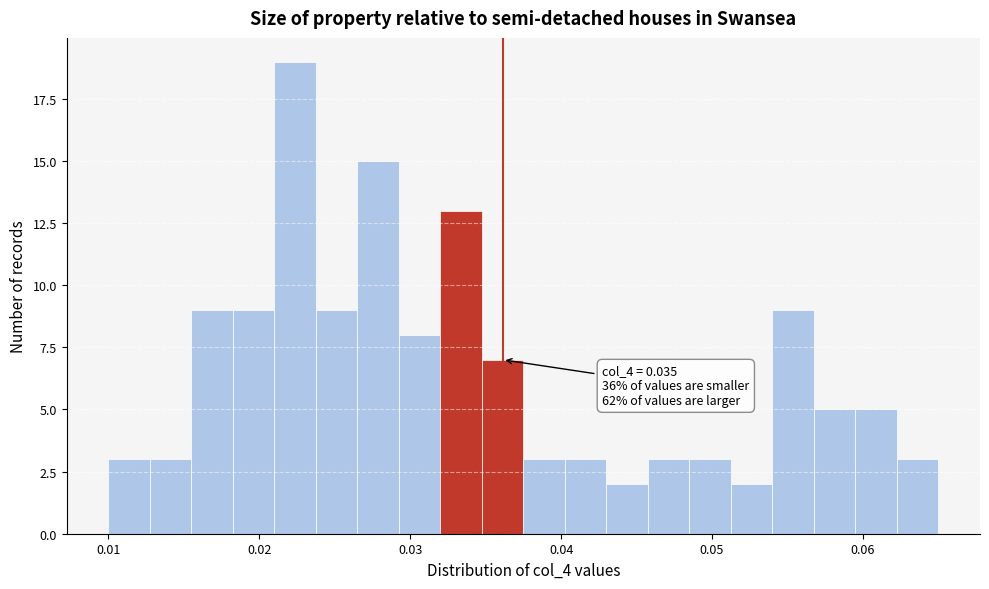

Around what value on the x-axis is the tallest bar? Give the approximate position of its centre, as read against the axis.

0.022